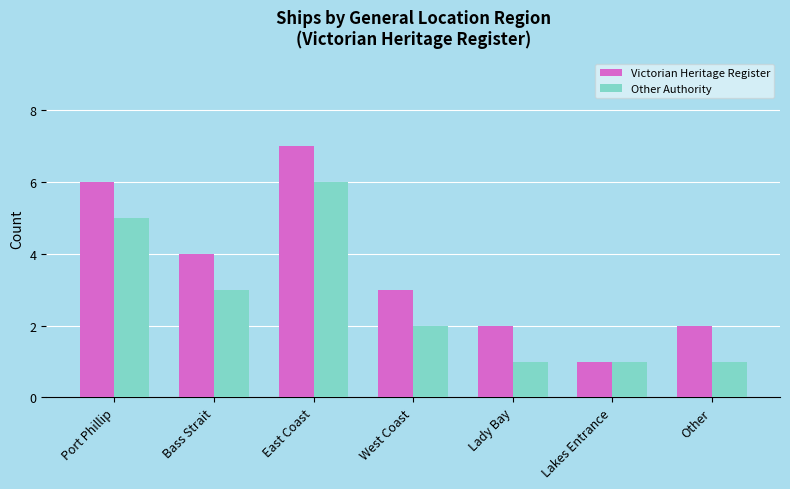

What is the sum of the Other Authority values at Bass Strait and Lady Bay?

4